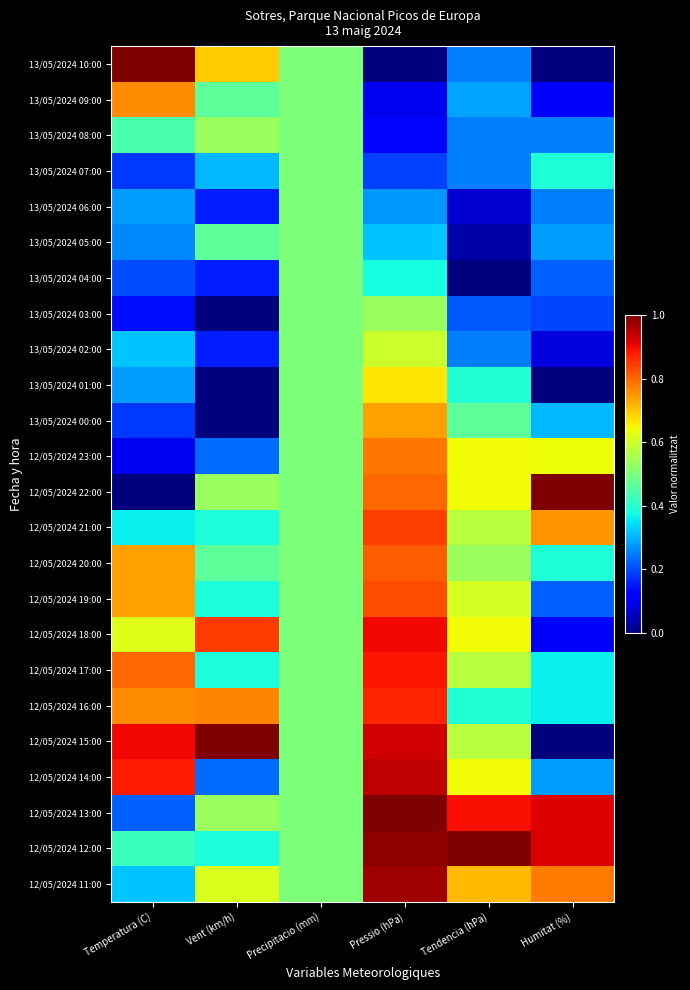

At how many categories does at least one series exceed 0?

6